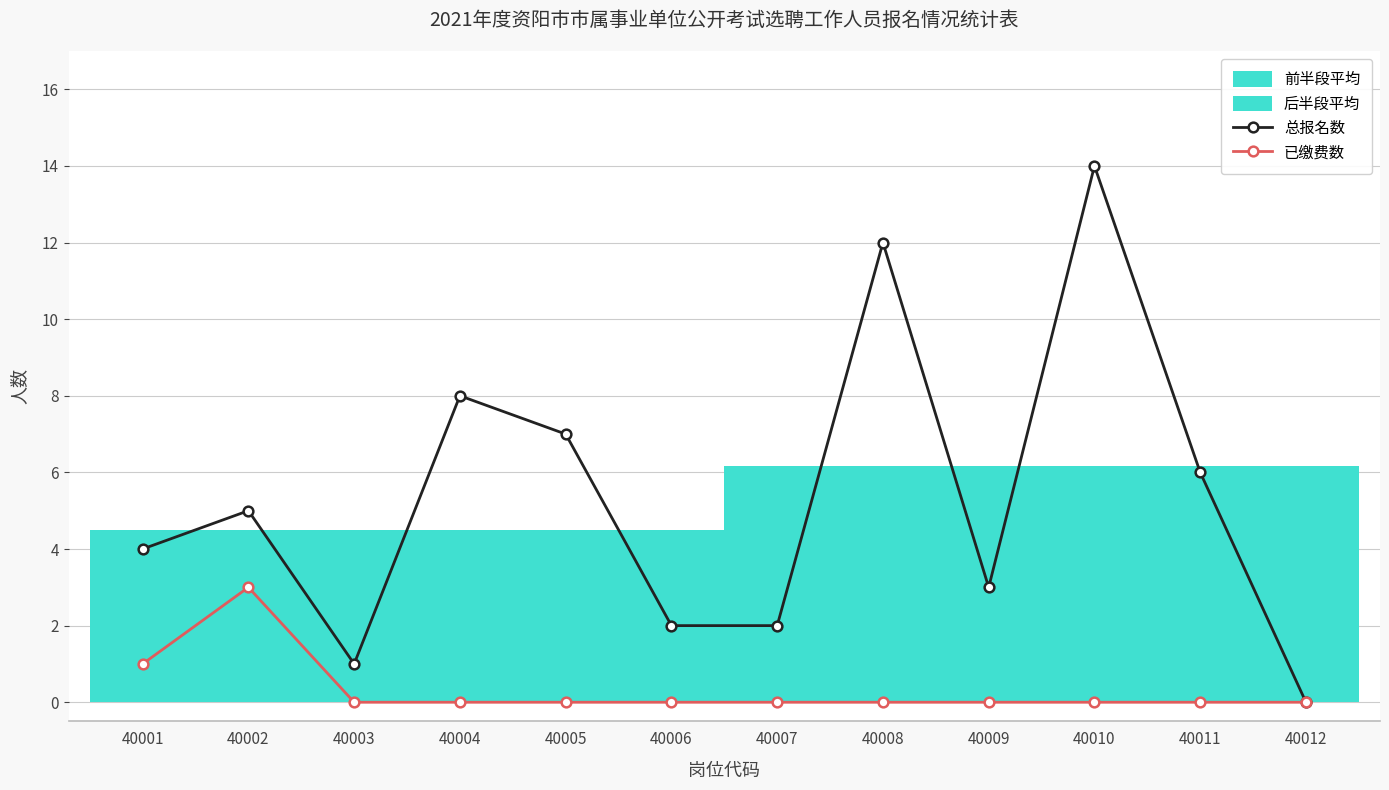

Reading right to left, list all the values displayed in this chart.

总报名数: 0	6	14	3	12	2	2	7	8	1	5	4
已缴费数: 0	0	0	0	0	0	0	0	0	0	3	1